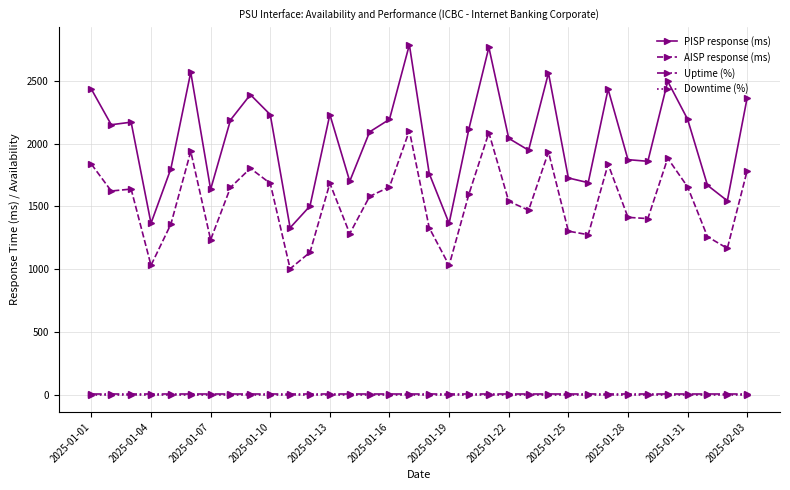

True or false: PISP response (ms) and AISP response (ms) cross at least once.

False